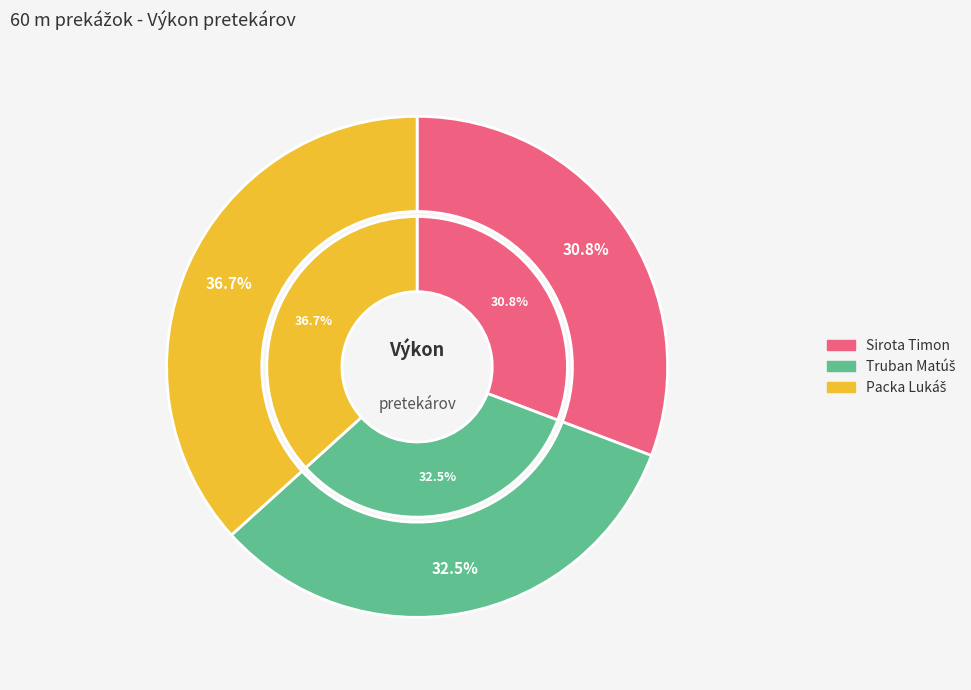

What is the smallest slice in the pie chart?

Sirota Timon